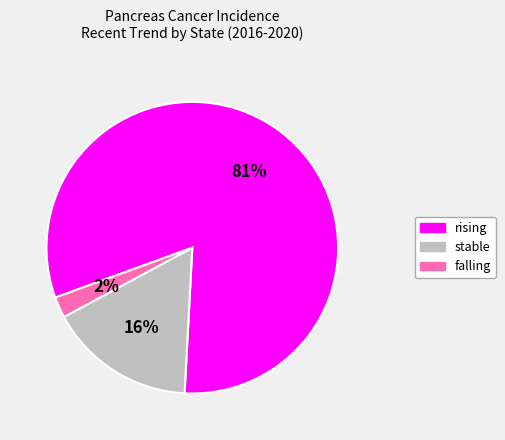

Which slice is the largest?

rising